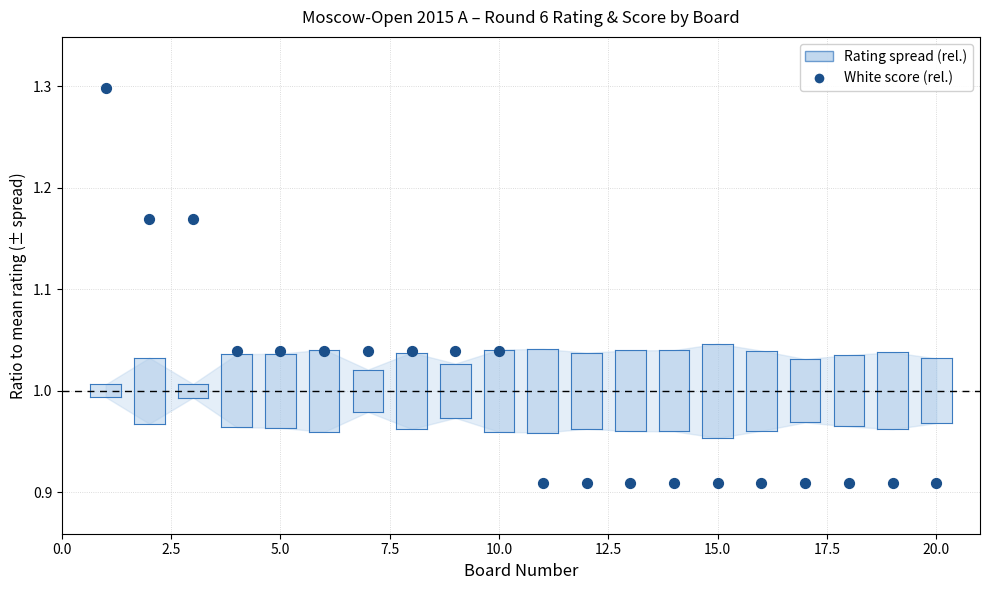

What is the range of X values (max minus min)?

19.0